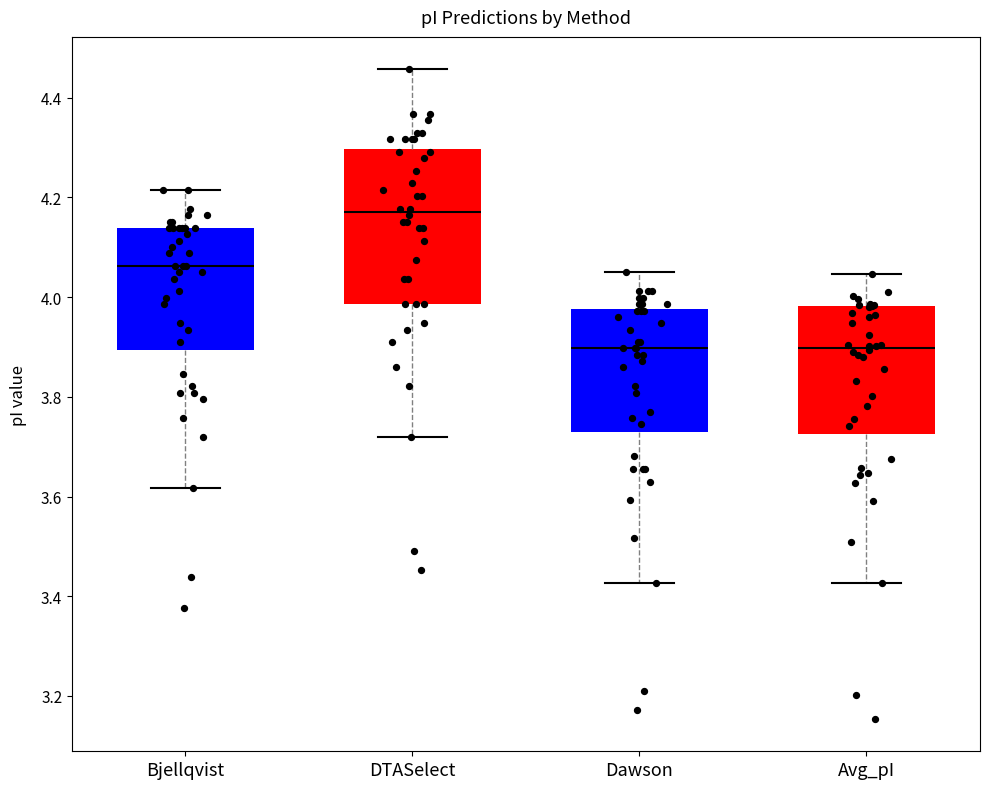

Reading left to right, read every box against the y-axis: the position of its median line, the range the box covers, and the ends of its whiskers. The values are not printed on the chart, so give them approximately, as read against the axis.

Bjellqvist: median 4.06, box 3.90 to 4.14, whiskers 3.62 to 4.22
DTASelect: median 4.18, box 3.98 to 4.30, whiskers 3.72 to 4.46
Dawson: median 3.90, box 3.72 to 3.98, whiskers 3.42 to 4.06
Avg_pI: median 3.90, box 3.72 to 3.98, whiskers 3.42 to 4.04